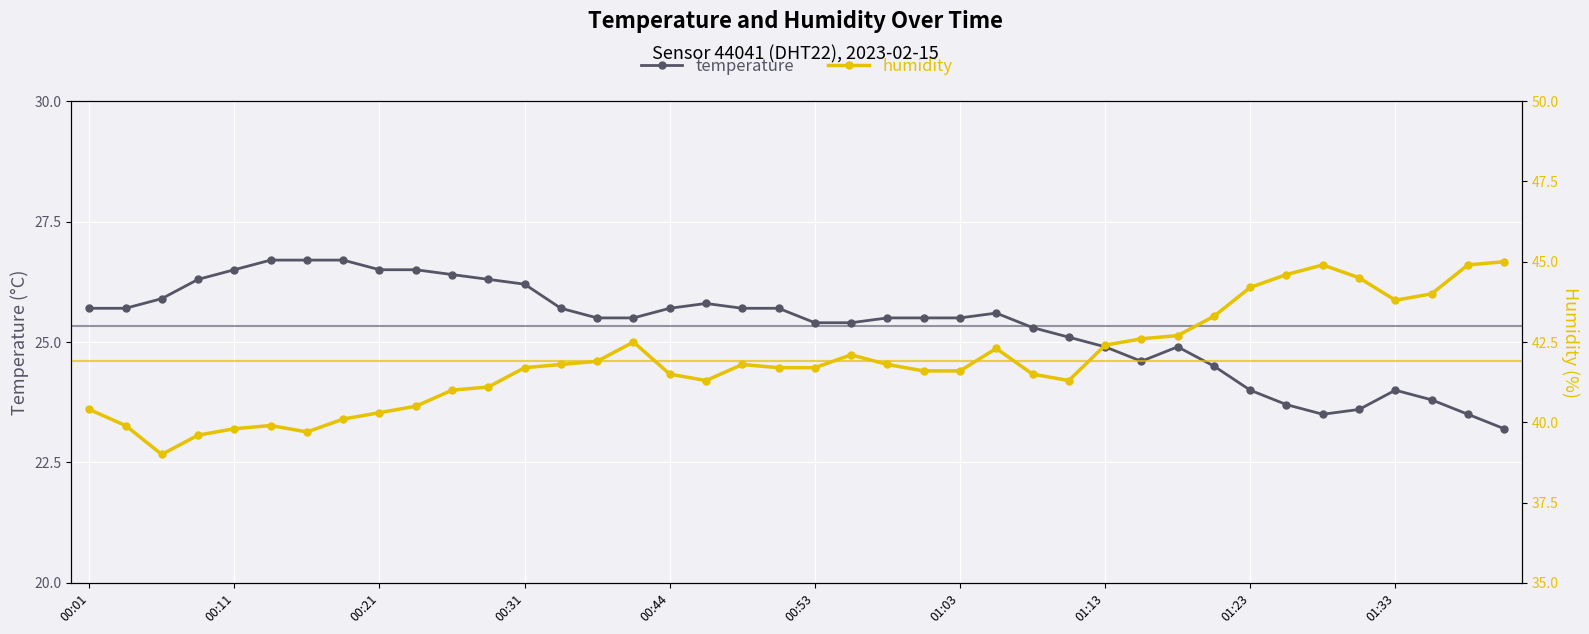

What is the lowest value of the temperature series?

23.2